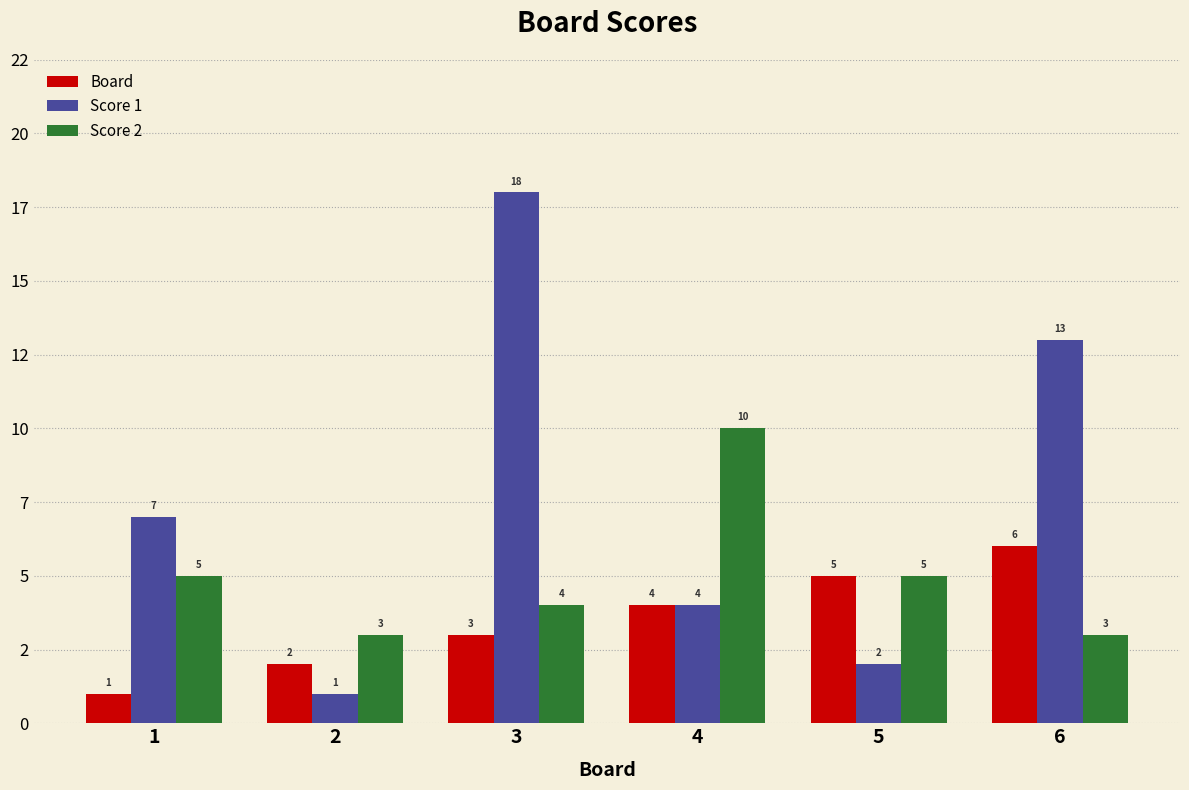

At which label is Score 2 closest to 6?

1